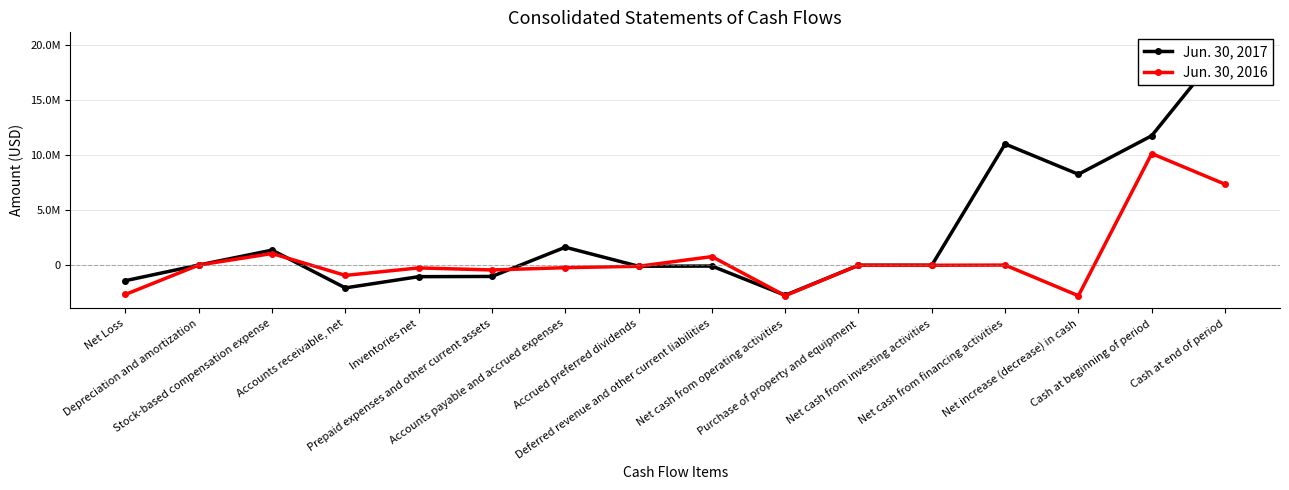

How many interior local peaks does the Jun. 30, 2017 series have?

4